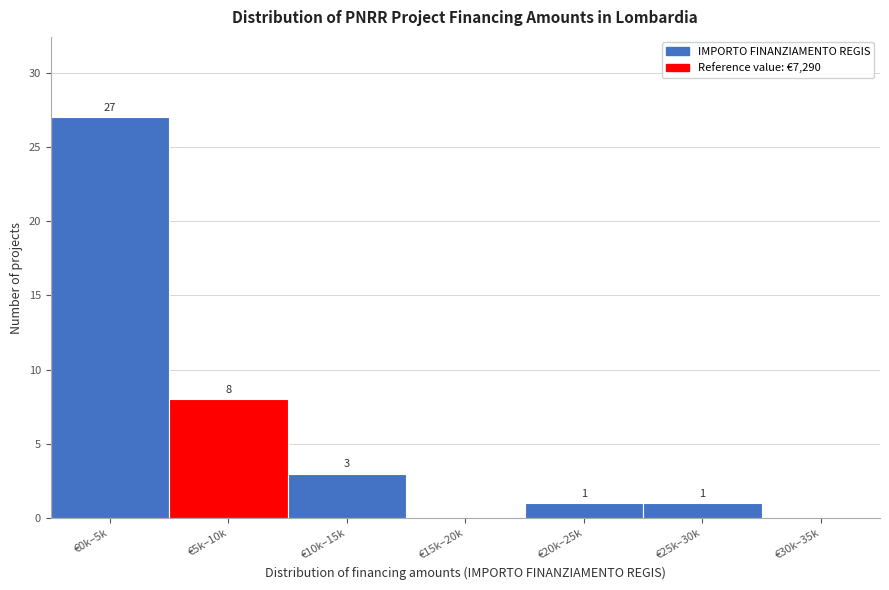

Reading left to right, what are all the values shown in this chart?

€0k–5k=27	€5k–10k=8	€10k–15k=3	€15k–20k=0	€20k–25k=1	€25k–30k=1	€30k–35k=0